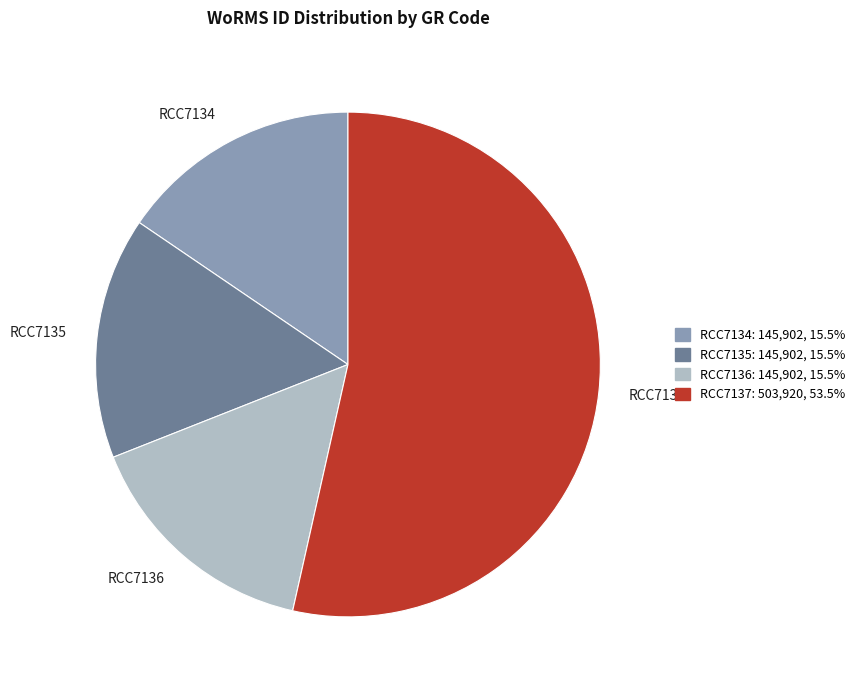

Approximately how many times larger is the value at RCC7134 compared to RCC7135?

1.0